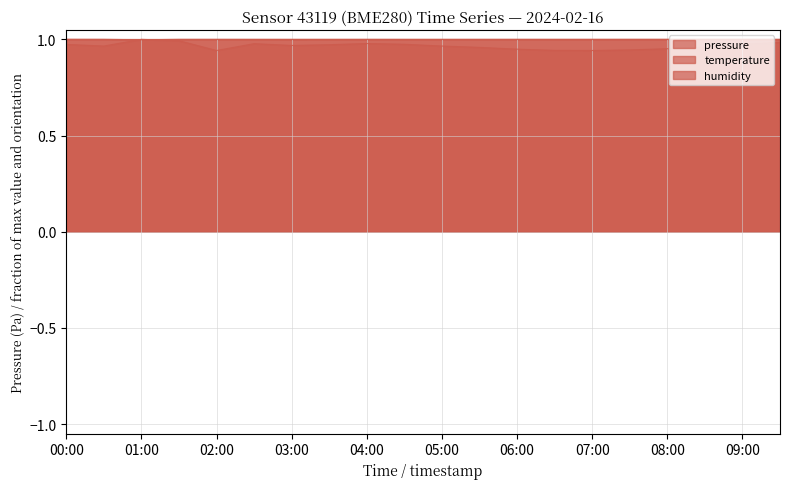

Does the chart display data point markers on the line(s)?

No